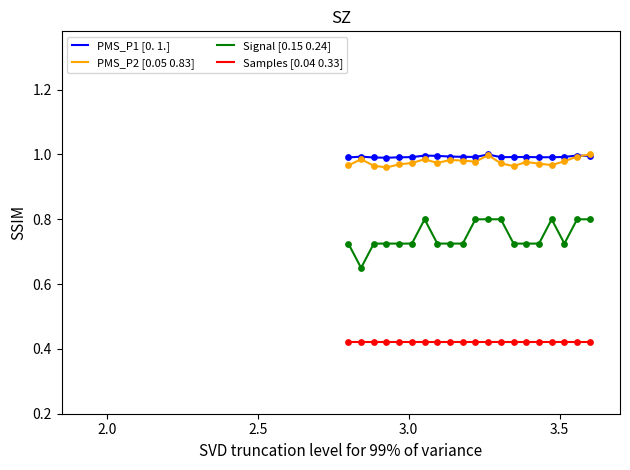

True or false: PMS_P1 [0. 1.] and Signal [0.15 0.24] intersect in this chart.

False